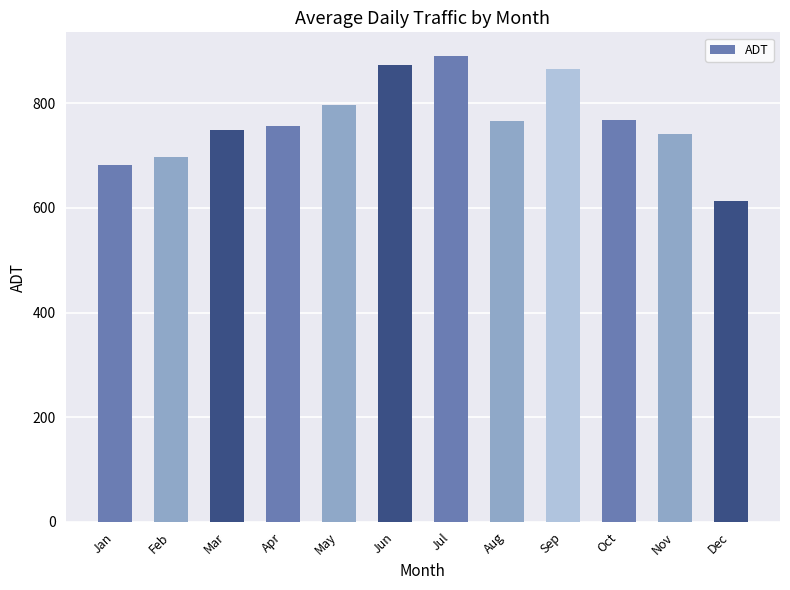

Is it true that the value at Feb is 421.5?

False